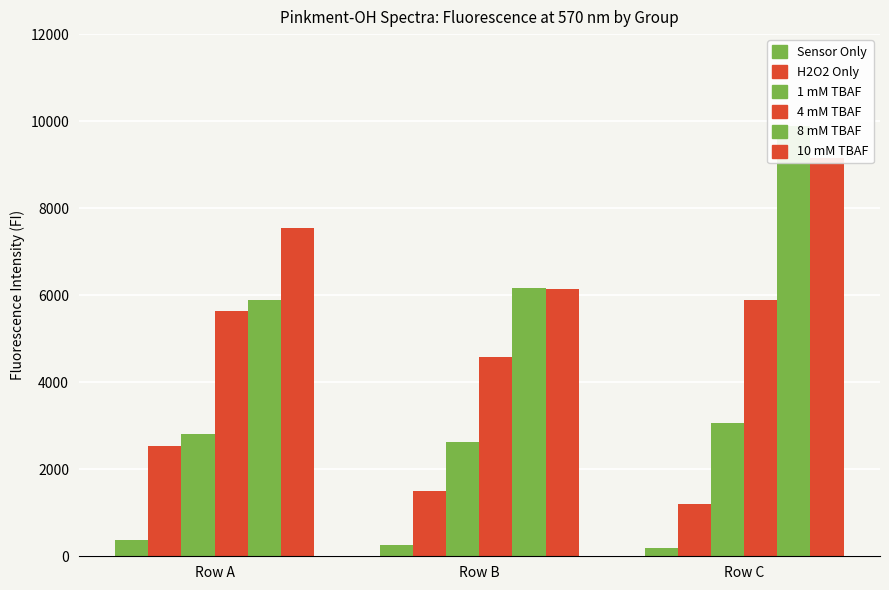

Count the number of categories in the chart.

3